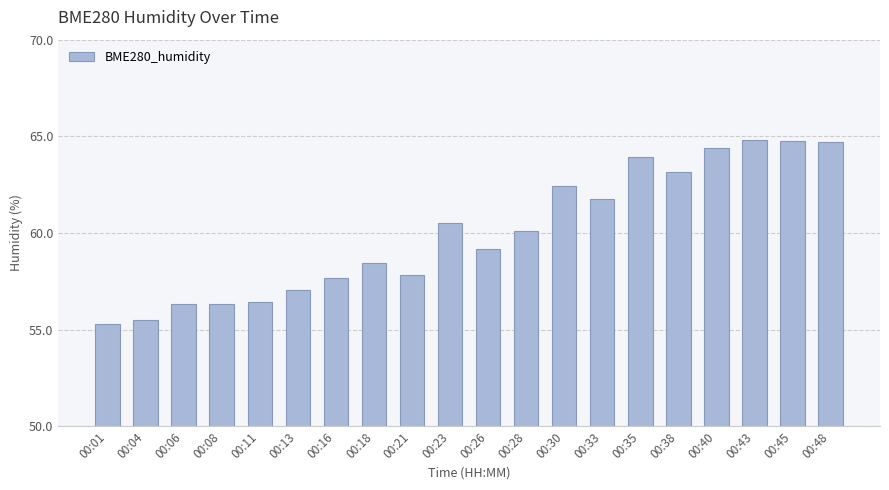

What is the maximum value shown in the chart?

64.8